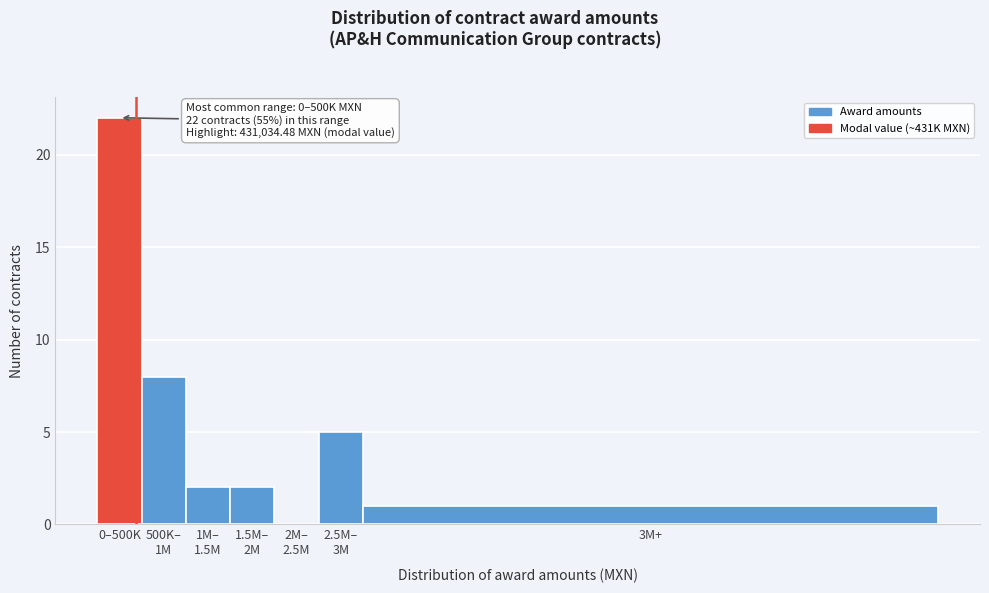

What is the sum of all values?

40